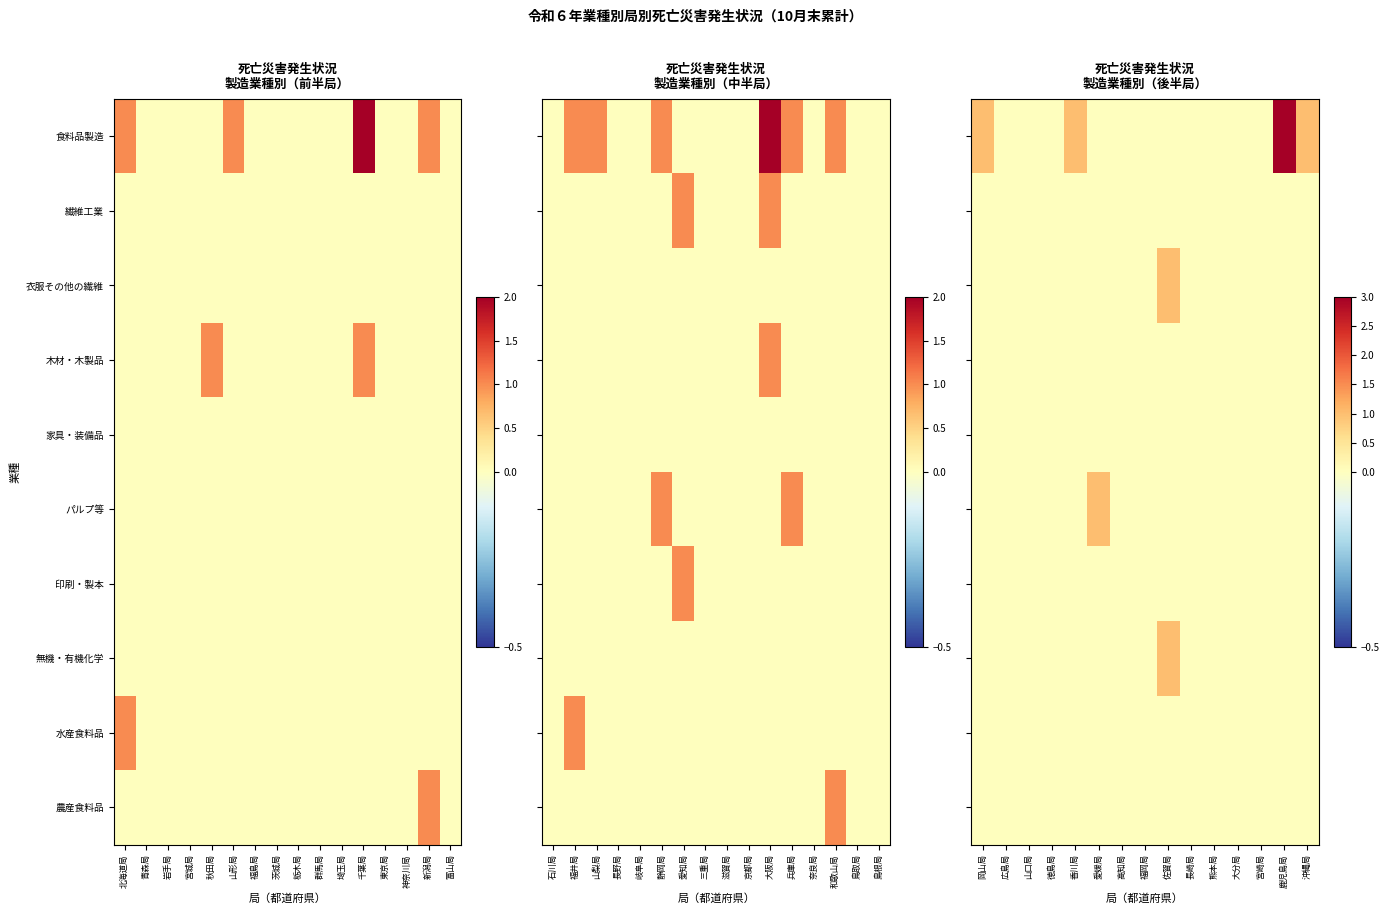

What is the maximum value shown in the chart?

3